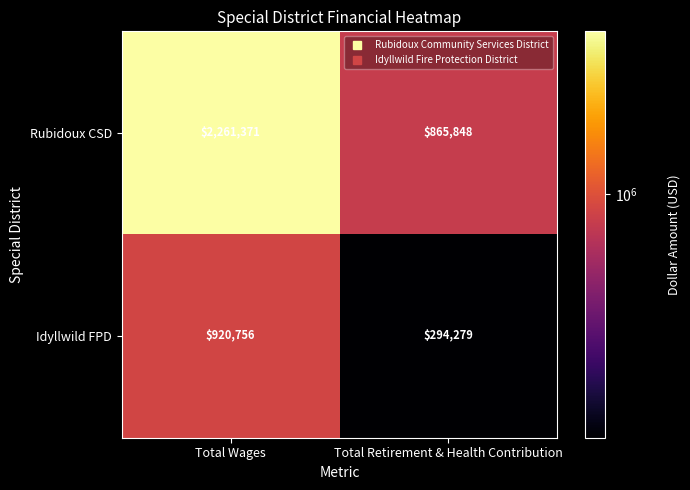

What is the lowest value of the Rubidoux CSD series?

865848